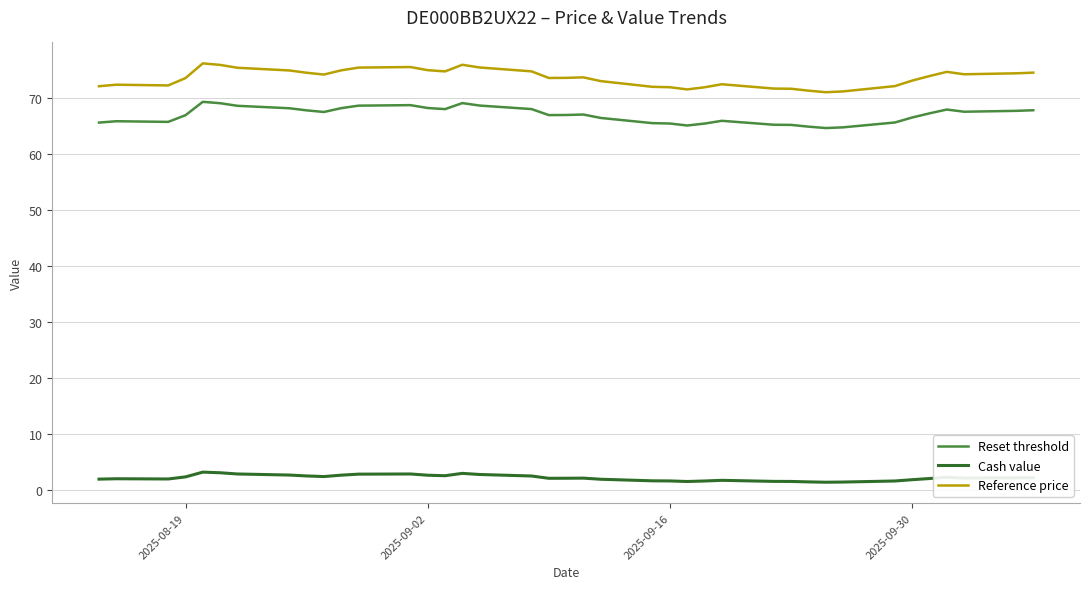

What is the difference between the maximum and minimum values in the Cash value series?

1.8